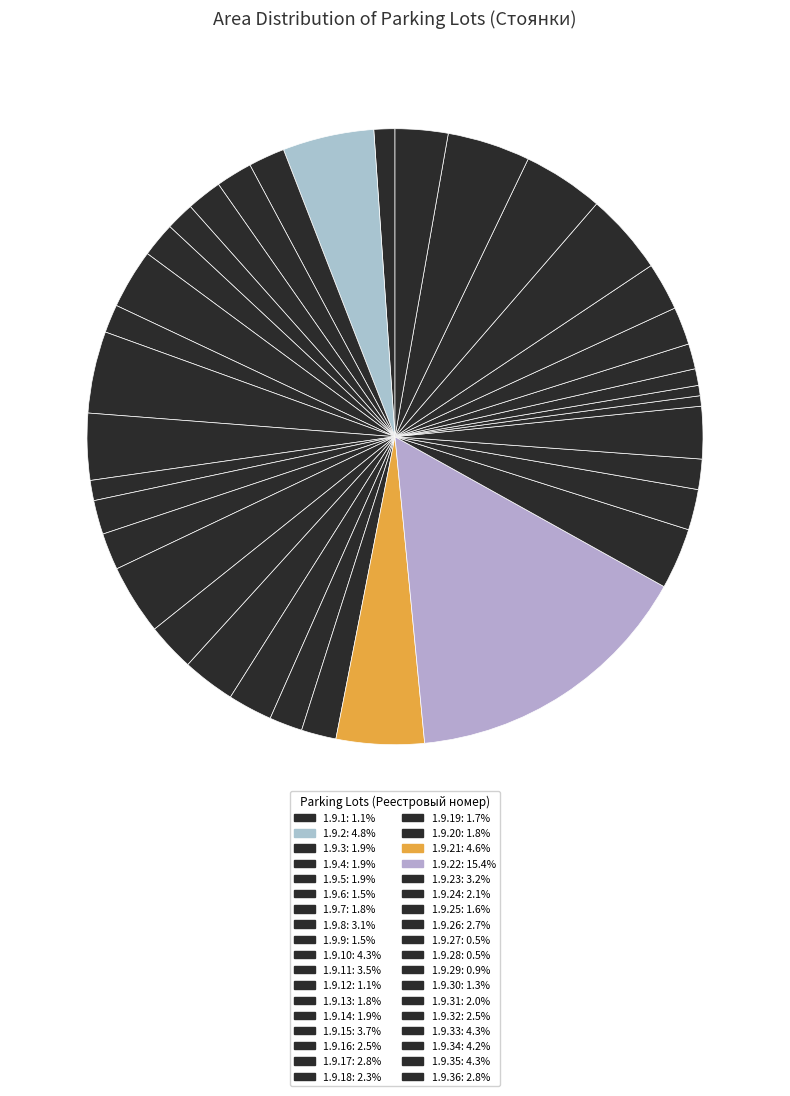

To the nearest percent, what is the average slice percentage?

3%